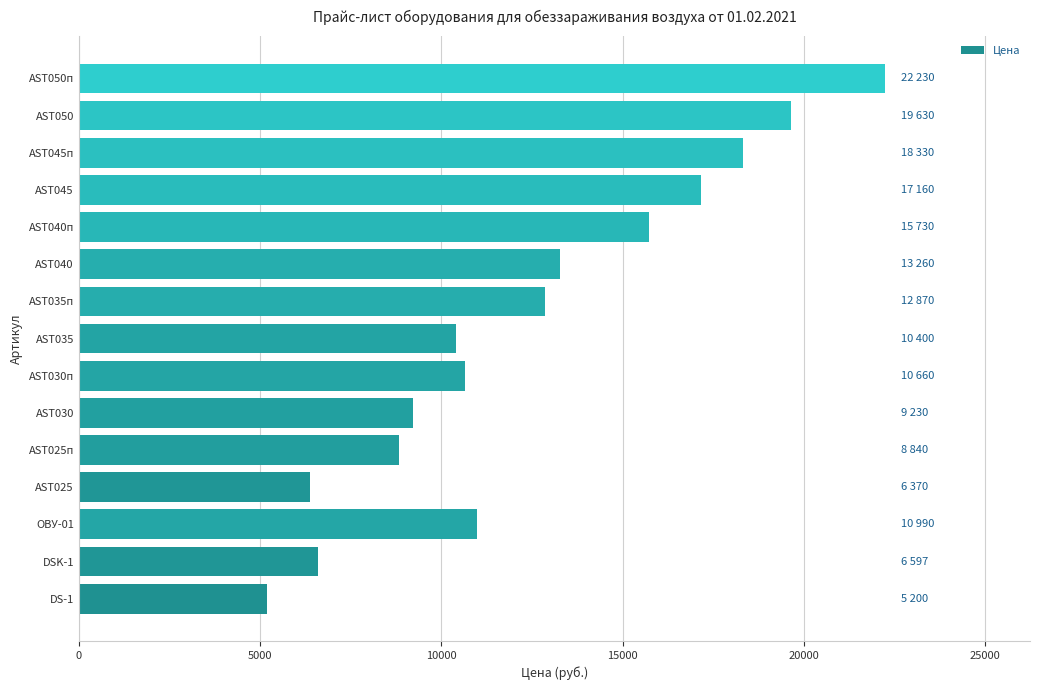

Does the chart contain stacked bars?

No